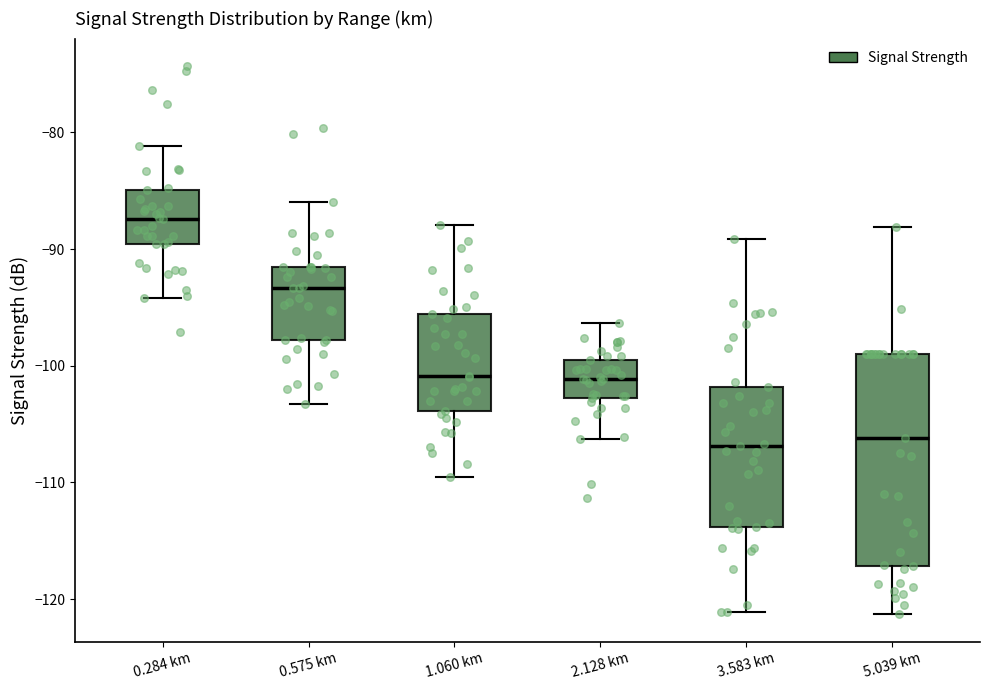

Reading left to right, transcribe this box plot: for each box, give where its median line is, the range the box spans, and where its two whiskers end, as read against the y-axis. The values are not printed on the chart, so give them approximately, as read against the axis.

0.284 km: median -87, box -90 to -85, whiskers -94 to -81
0.575 km: median -93, box -98 to -91, whiskers -103 to -86
1.060 km: median -101, box -104 to -96, whiskers -109 to -88
2.128 km: median -101, box -103 to -99, whiskers -106 to -96
3.583 km: median -107, box -114 to -102, whiskers -121 to -89
5.039 km: median -106, box -117 to -99, whiskers -121 to -88